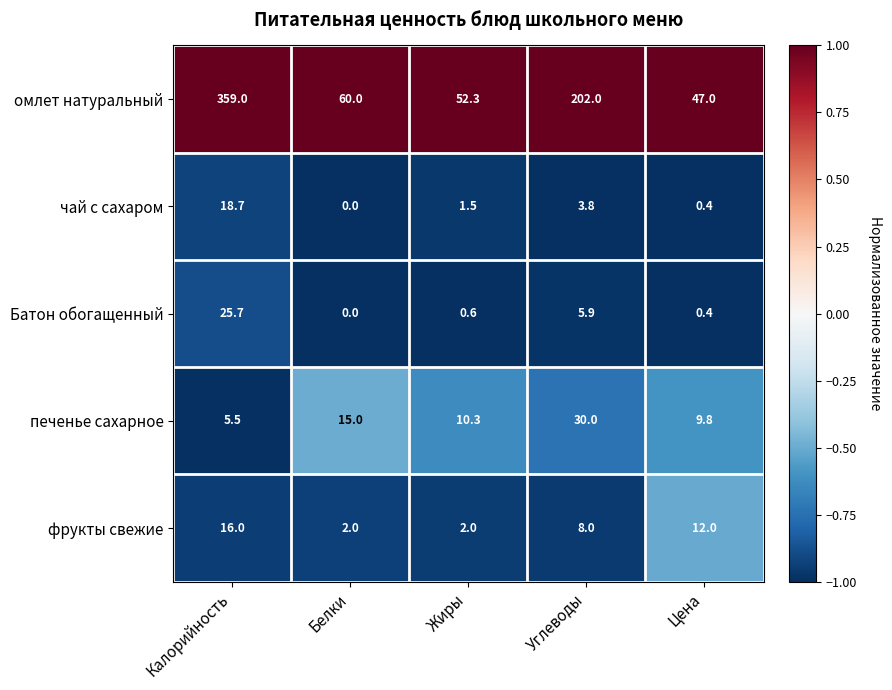

Which category has the highest value in the фрукты свежие series?

Калорийность